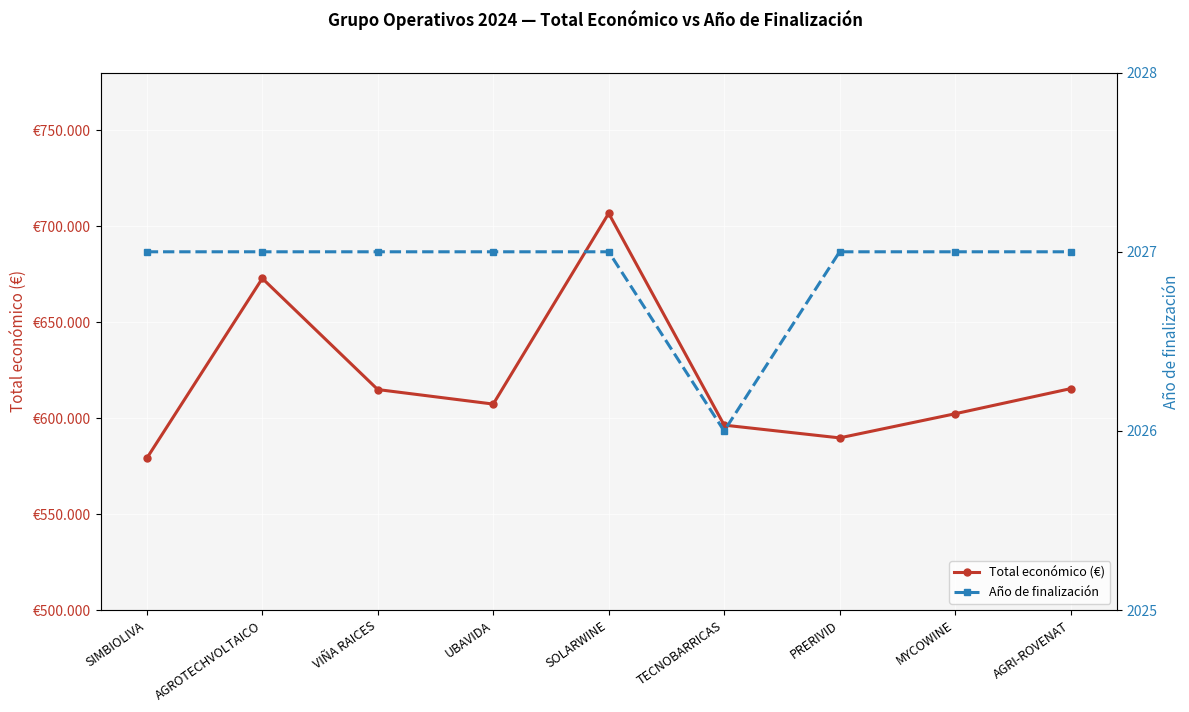

True or false: Año de finalización and Total económico (€) intersect in this chart.

False